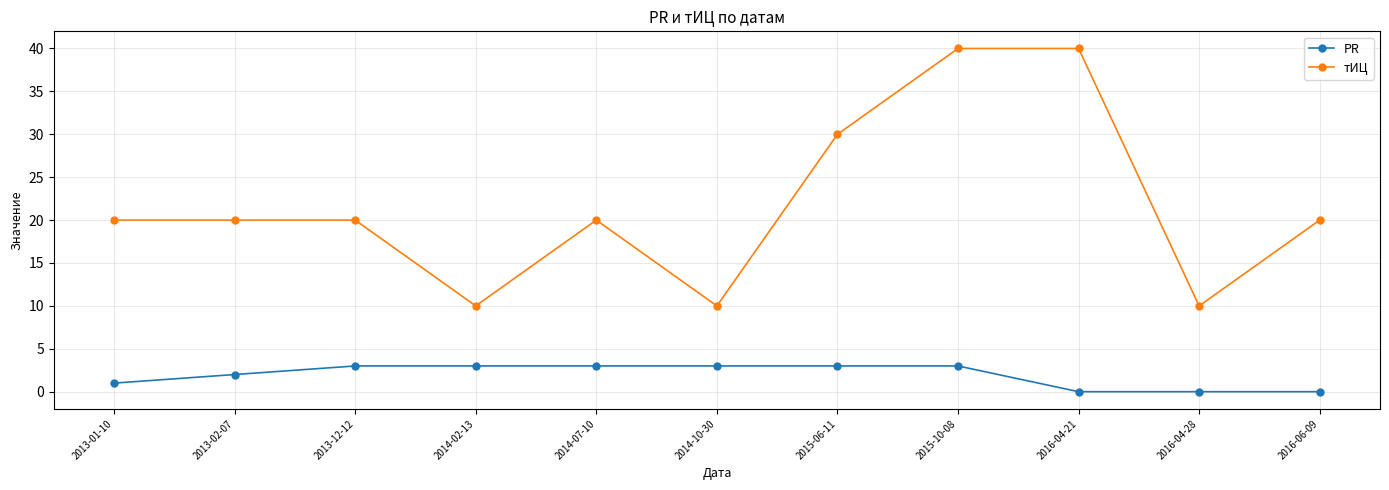

Reading left to right, list all the values displayed in this chart.

PR: 1	2	3	3	3	3	3	3	0	0	0
тИЦ: 20	20	20	10	20	10	30	40	40	10	20